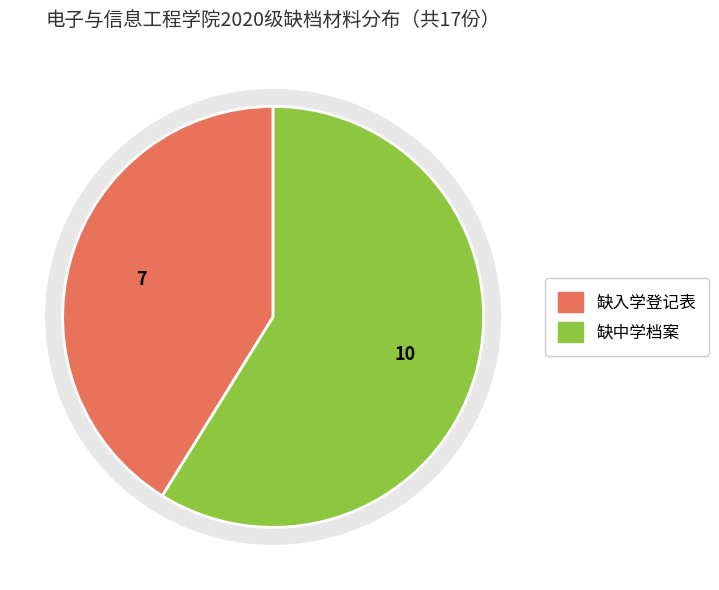

To the nearest percent, what portion does 缺入学登记表 represent?

41%